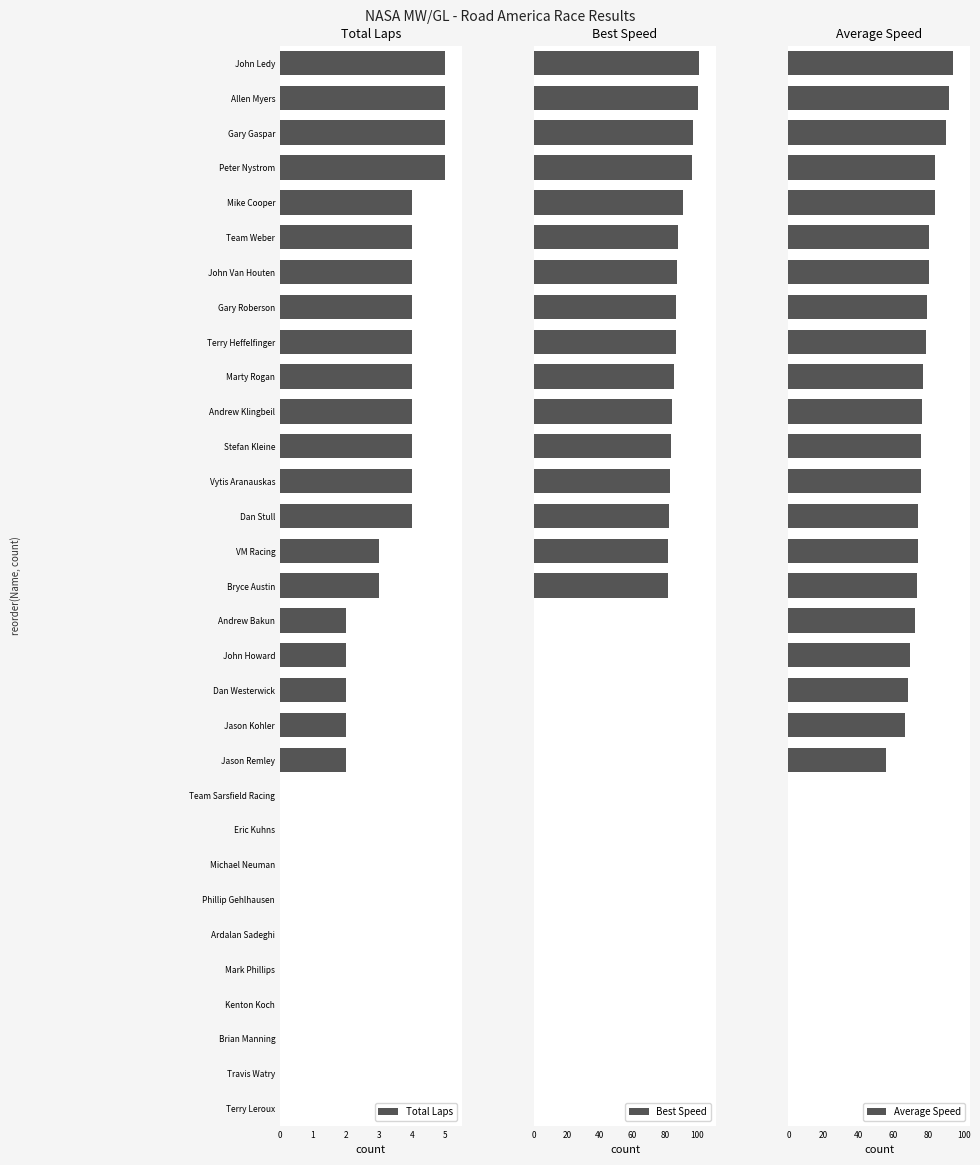

How many values in the Average Speed series are below 73?

15